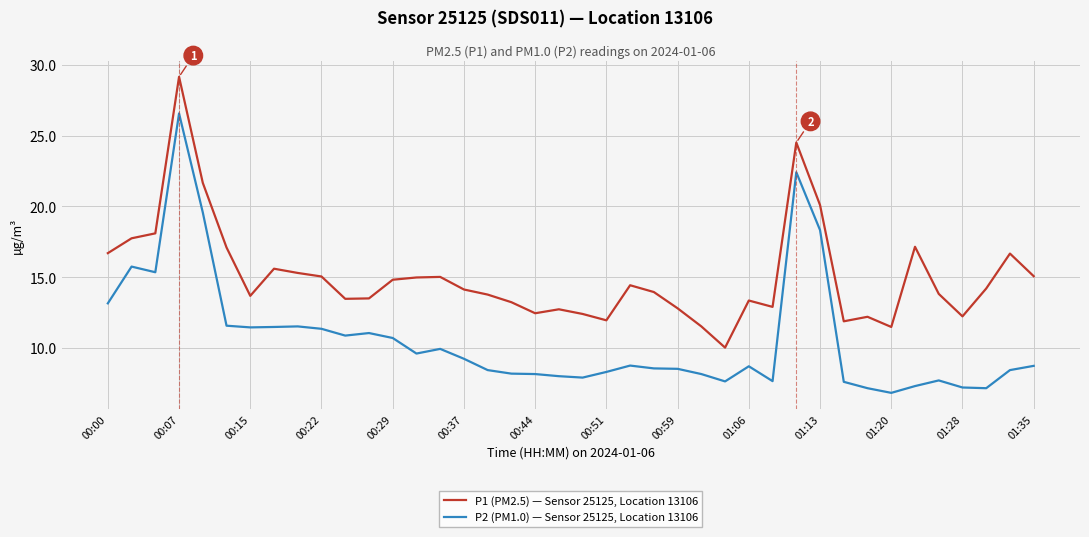

What is the difference between the maximum and minimum values in the P2 (PM1.0) — Sensor 25125, Location 13106 series?

19.8